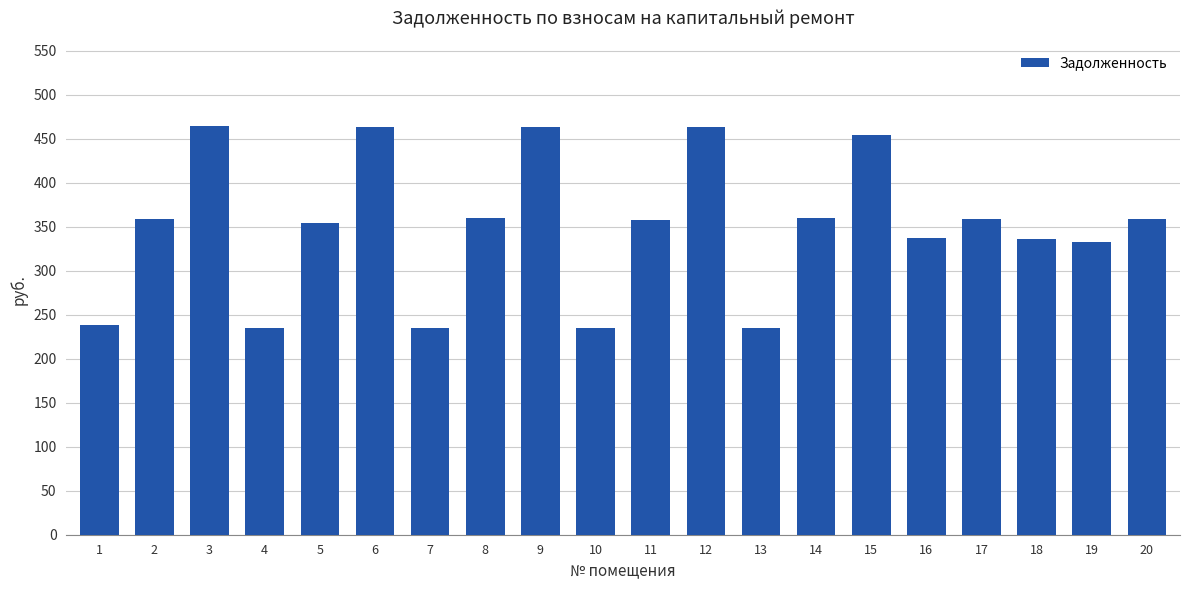

What is the change in value from 4 to 11?

+122.1